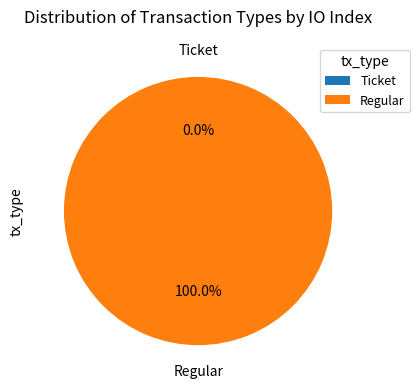

What is the majority slice?

Regular